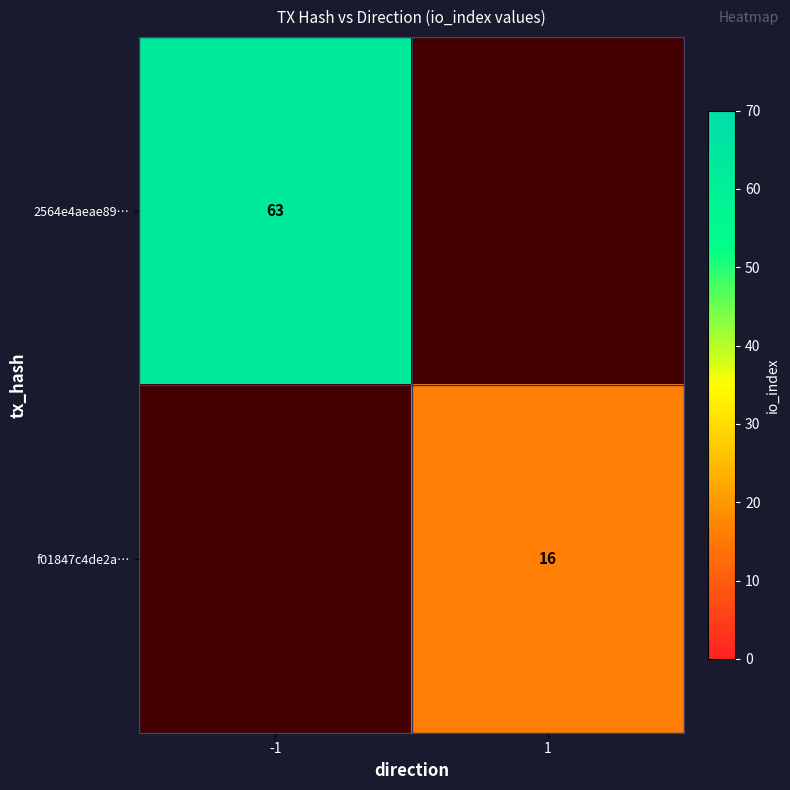

Which category has the highest value across all series?

-1